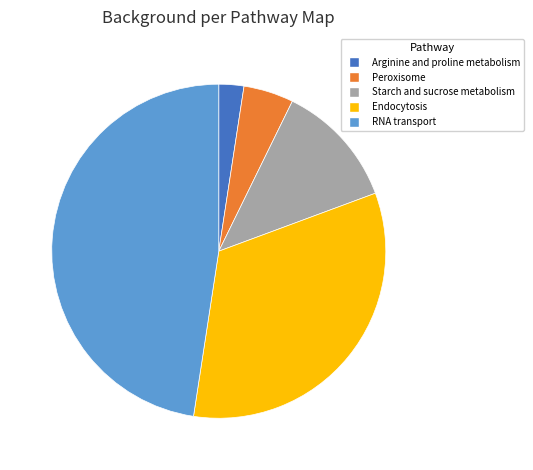

True or false: Starch and sucrose metabolism accounts for 12% of the total.

True